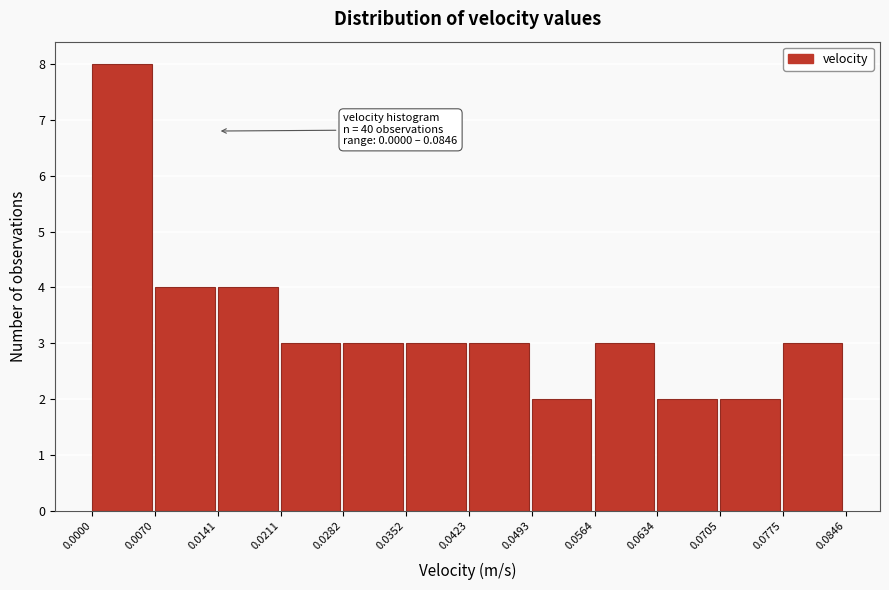

Which range on the x-axis has the tallest bar?

0.0000 to 0.0070